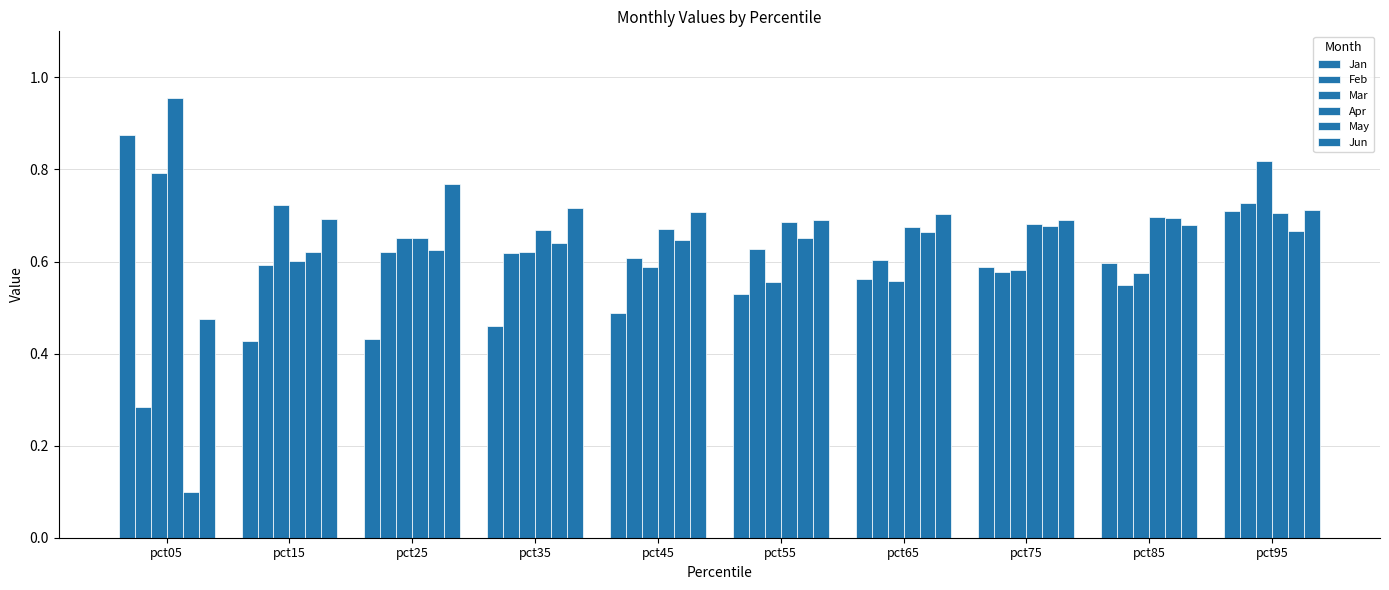

How many bars are there in each group?

6